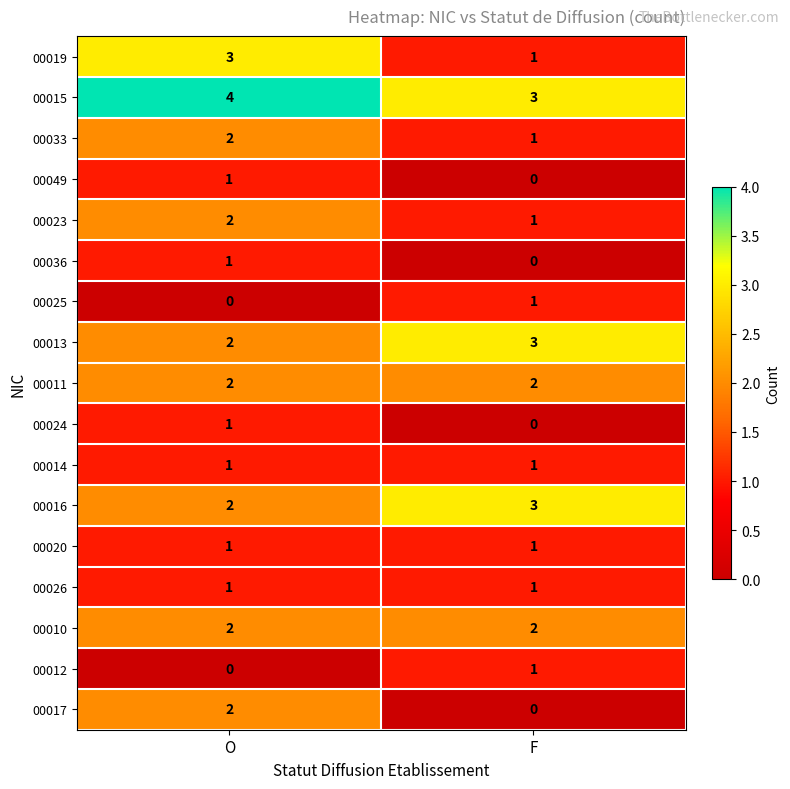

How many data points does each series have?

2